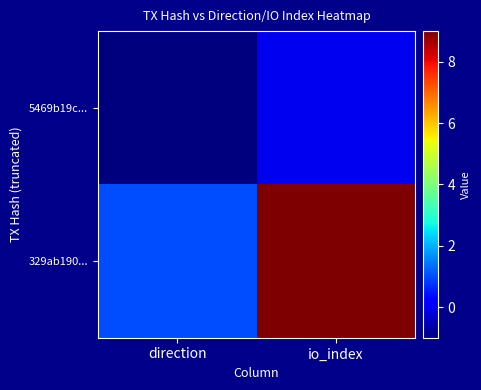

How many categories are shown in the chart?

2